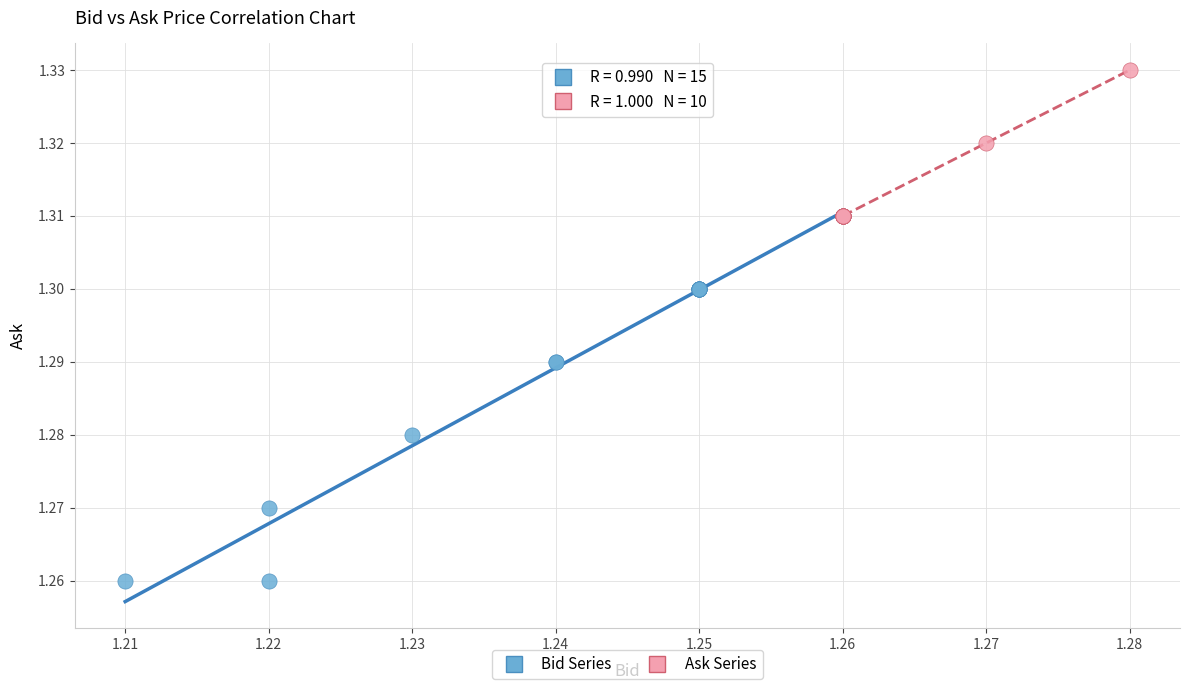

What are all the series names shown in the legend?

Bid Series, Ask Series